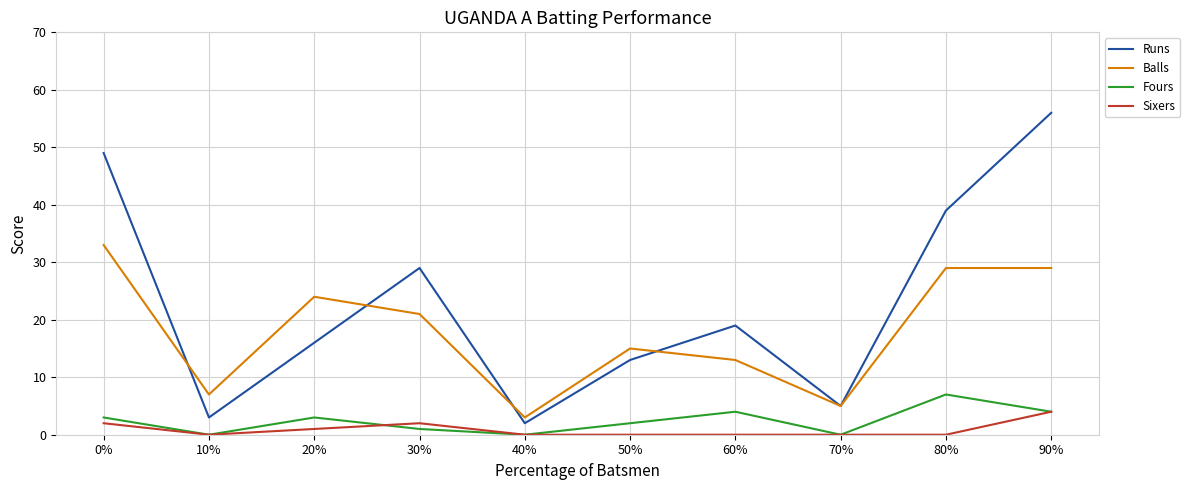

True or false: Sixers and Balls intersect in this chart.

False